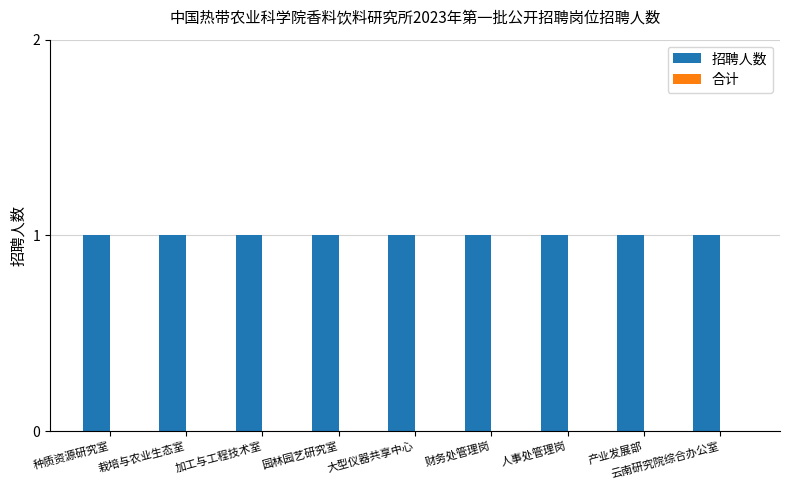

The value of 招聘人数 at 种质资源研究室 is 1. True or false?

False